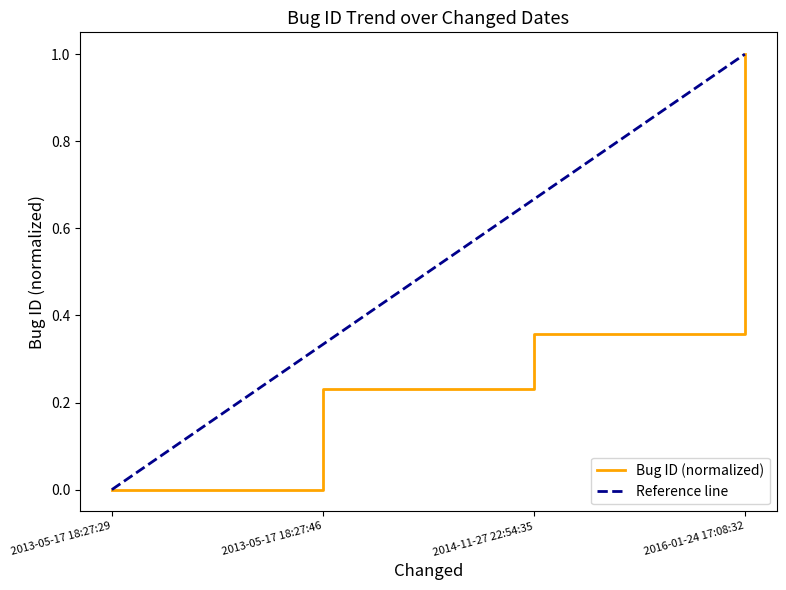

True or false: the data shows 0.1 at 2013-05-17 18:27:46.

False